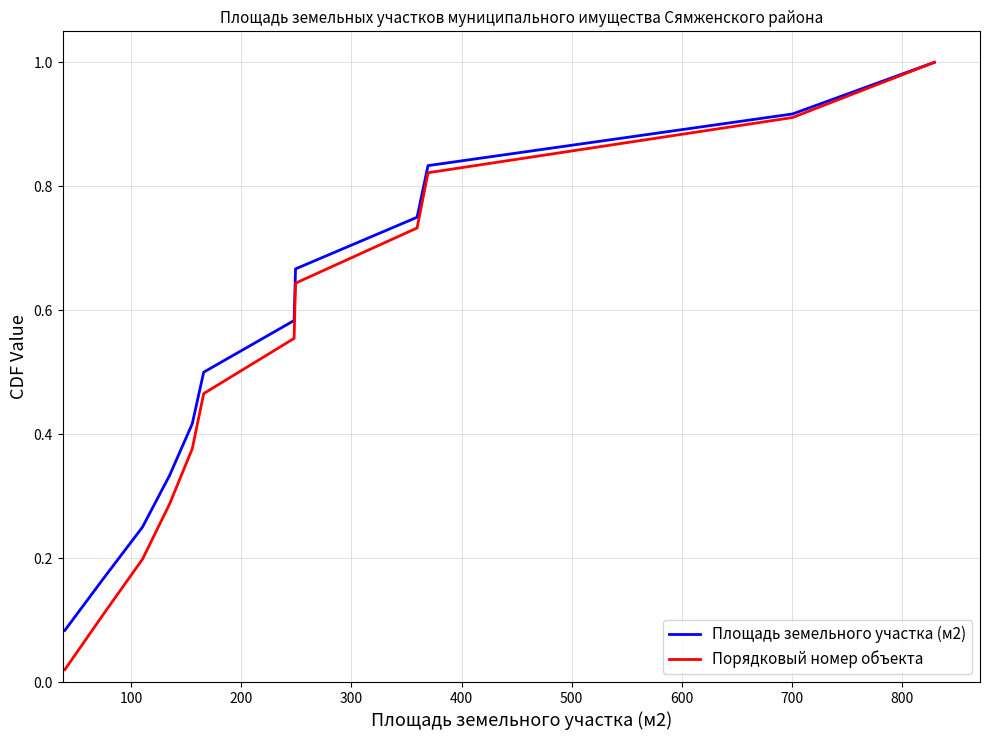

What is the maximum value for Площадь земельного участка (м2)?

1.0